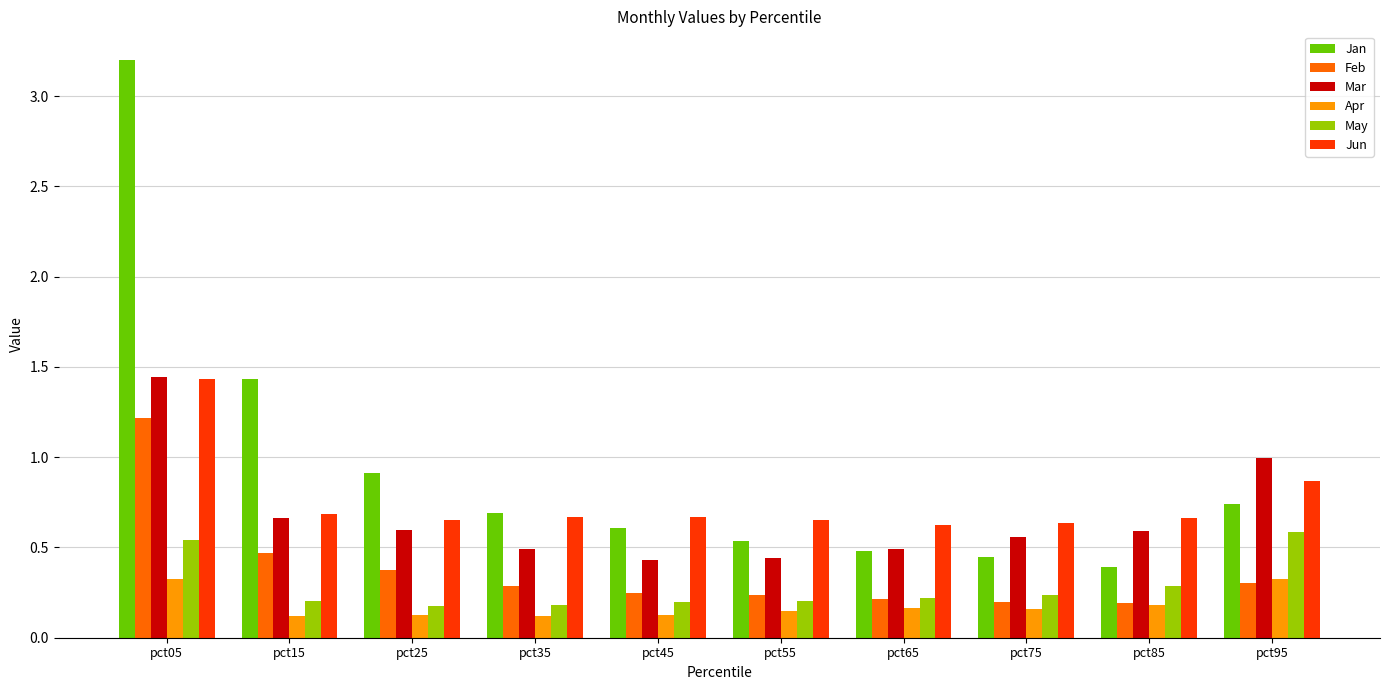

True or false: Apr has a value of 0.1 at pct05.

False